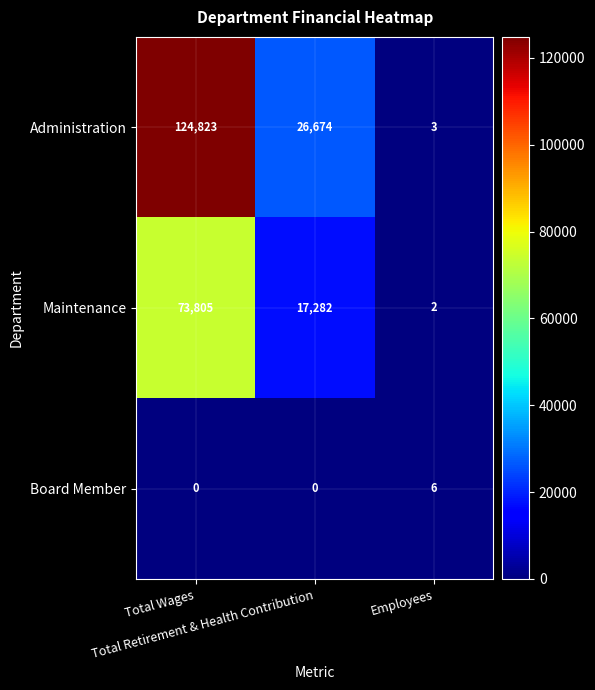

List the series in order of their overall mean, highest first.

Administration, Maintenance, Board Member